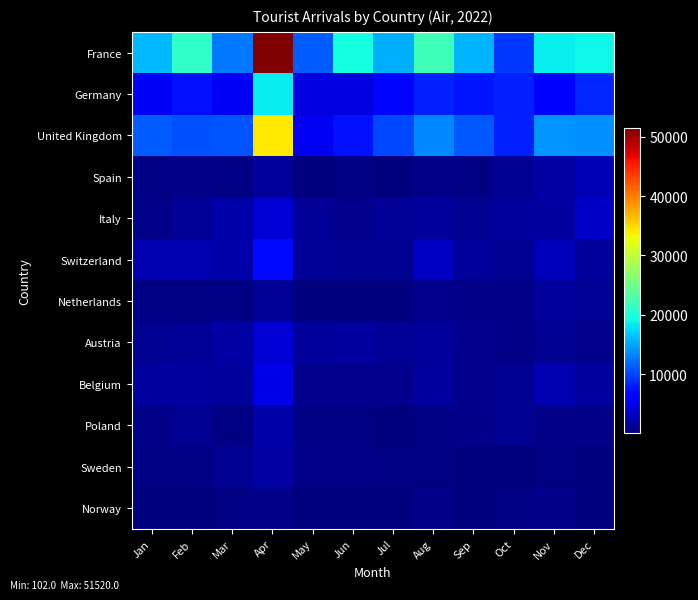

Reading right to left, extract all data points from this chart.

France: Dec=19101	Nov=18663	Oct=9503	Sep=15756	Aug=22040	Jul=15400	Jun=19535	May=11179	Apr=51520	Mar=12696	Feb=21089	Jan=15796
Germany: Dec=8396	Nov=6020	Oct=8198	Sep=7640	Aug=8205	Jul=6911	Jun=4494	May=4386	Apr=18523	Mar=5427	Feb=7339	Jan=5352
United Kingdom: Dec=13772	Nov=14132	Oct=8316	Sep=10992	Aug=13368	Jul=10317	Jun=7382	May=5334	Apr=34169	Mar=10798	Feb=10744	Jan=11299
Spain: Dec=2563	Nov=1808	Oct=1018	Sep=399	Aug=571	Jul=283	Jun=312	May=230	Apr=1433	Mar=497	Feb=537	Jan=315
Italy: Dec=3397	Nov=1584	Oct=1322	Sep=1028	Aug=1364	Jul=1223	Jun=717	May=1200	Apr=3939	Mar=2098	Feb=1236	Jan=529
Switzerland: Dec=1358	Nov=2756	Oct=1071	Sep=1461	Aug=3293	Jul=1058	Jun=1094	May=1153	Apr=7007	Mar=1948	Feb=2427	Jan=2492
Netherlands: Dec=1123	Nov=1337	Oct=657	Sep=623	Aug=891	Jul=281	Jun=178	May=233	Apr=1200	Mar=434	Feb=390	Jan=331
Austria: Dec=865	Nov=947	Oct=565	Sep=723	Aug=1462	Jul=1307	Jun=1601	May=1503	Apr=4104	Mar=1790	Feb=1293	Jan=977
Belgium: Dec=1533	Nov=2470	Oct=969	Sep=864	Aug=1587	Jul=836	Jun=748	May=761	Apr=4817	Mar=1489	Feb=1677	Jan=1555
Poland: Dec=641	Nov=515	Oct=985	Sep=549	Aug=416	Jul=258	Jun=442	May=450	Apr=1952	Mar=345	Feb=1026	Jan=522
Sweden: Dec=102	Nov=322	Oct=226	Sep=273	Aug=453	Jul=351	Jun=507	May=627	Apr=1784	Mar=1026	Feb=403	Jan=348
Norway: Dec=126	Nov=699	Oct=372	Sep=154	Aug=673	Jul=189	Jun=299	May=187	Apr=549	Mar=318	Feb=119	Jan=105